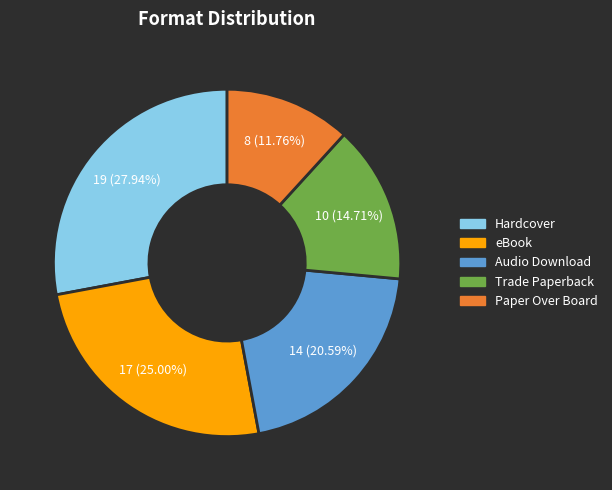

To the nearest percent, what is the difference between the largest and smallest slice percentages?

16%